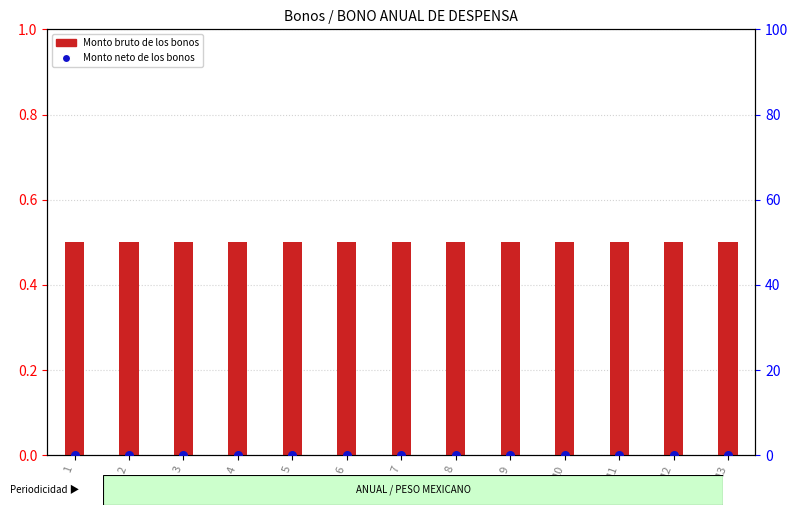

What are all the series names shown in the legend?

Monto bruto de los bonos, Monto neto de los bonos